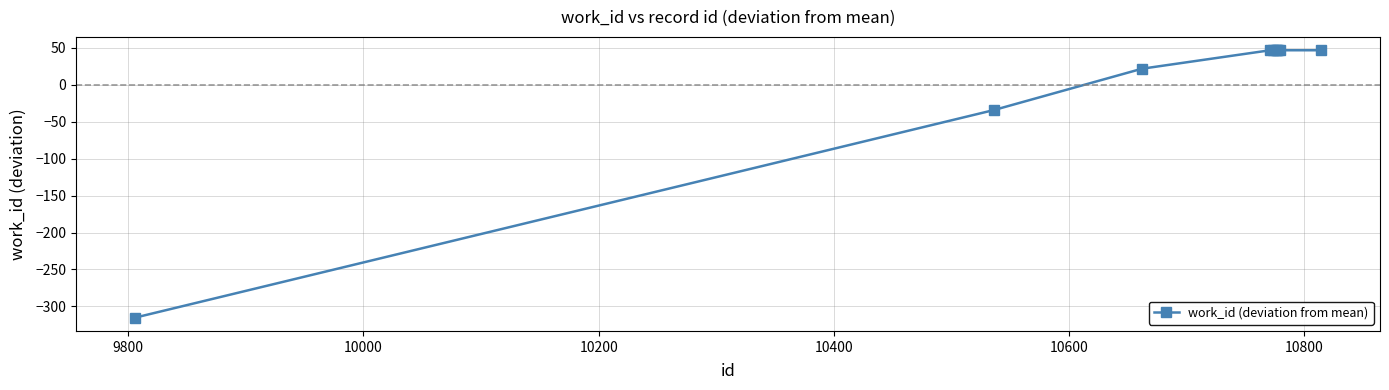

What is the difference between the maximum and minimum values?

362.0